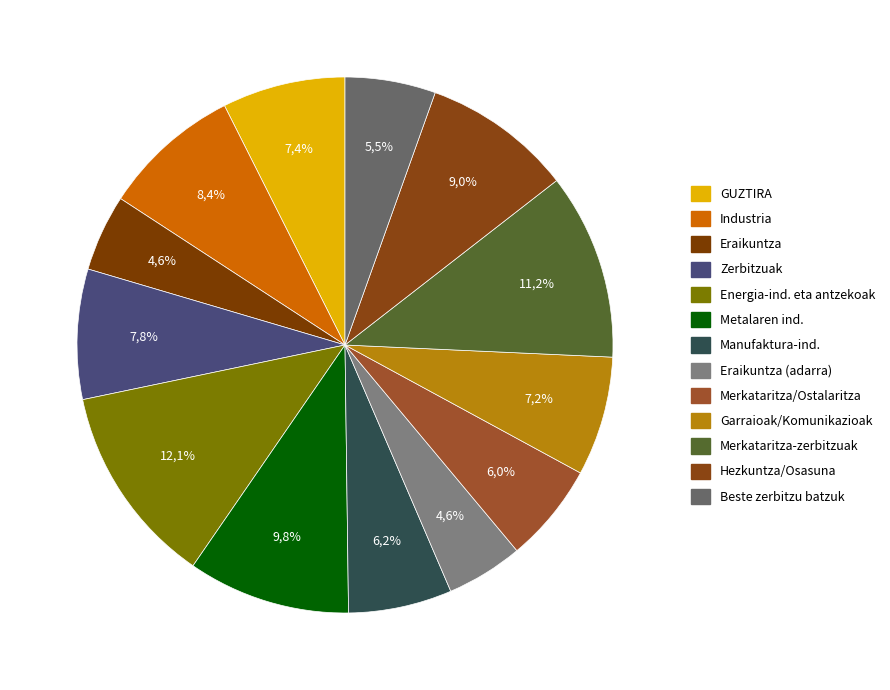

Count the number of slices in the pie.

13